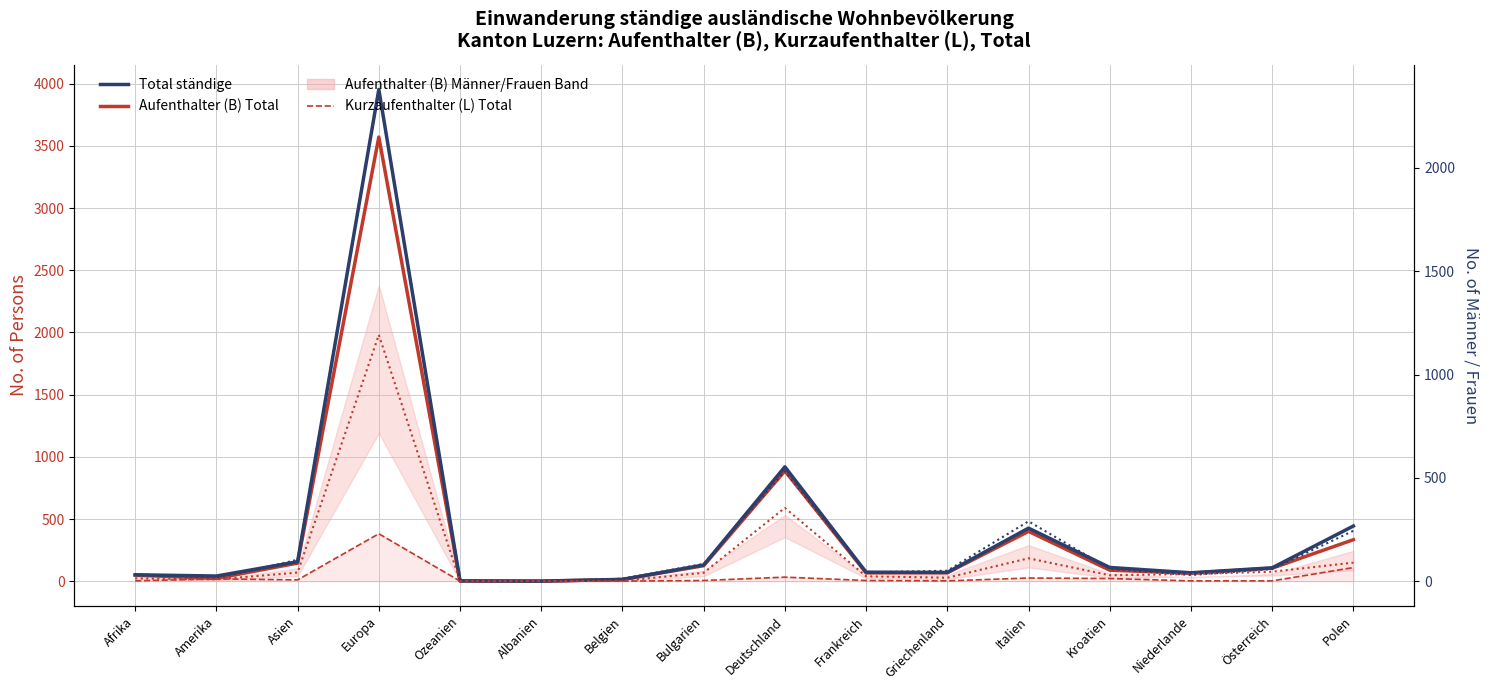

How many interior local peaks does the Aufenthalter (B) Männer series have?

3